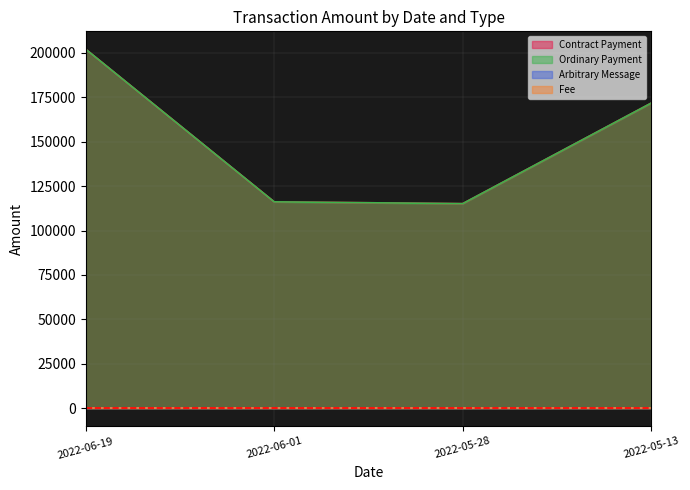

What is the maximum value shown in the chart?

202000.2